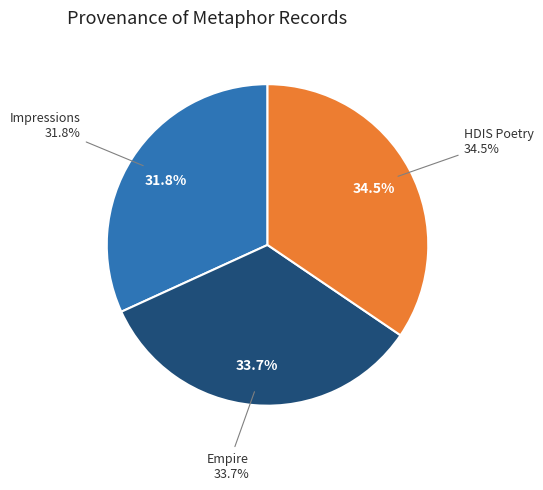

Does Impressions account for over 50% of the chart?

No